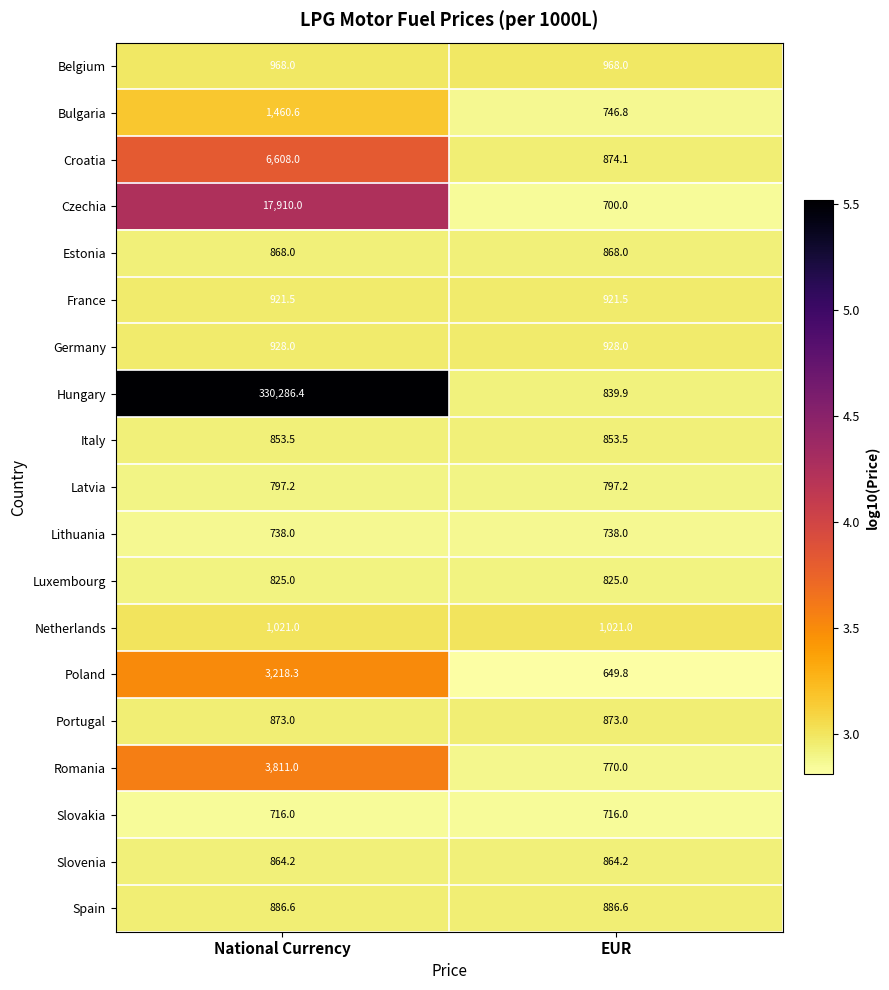

At which label does Bulgaria first exceed 1460?

National Currency